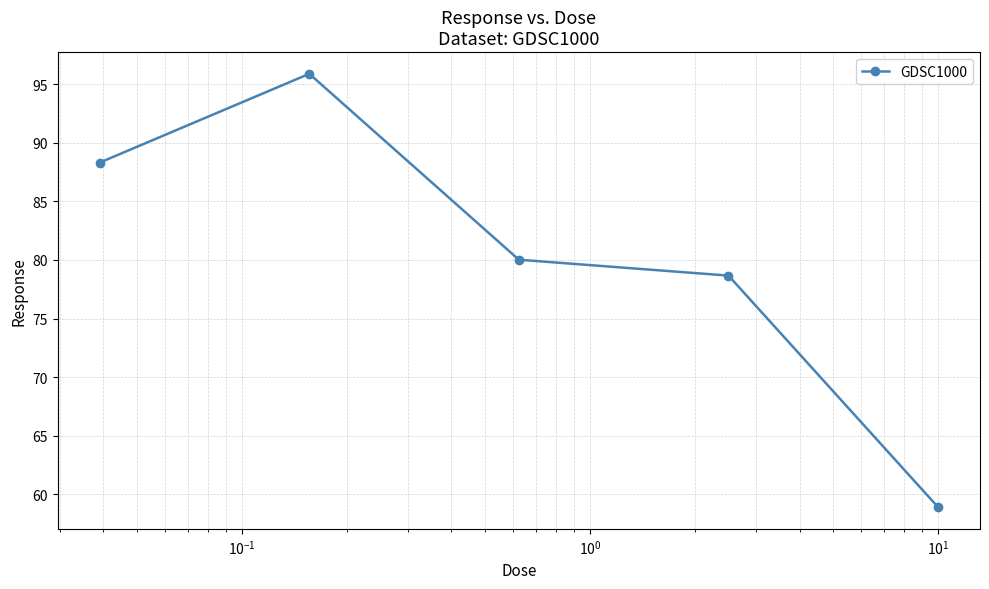

What is the value of the 2nd point from the left?

95.9